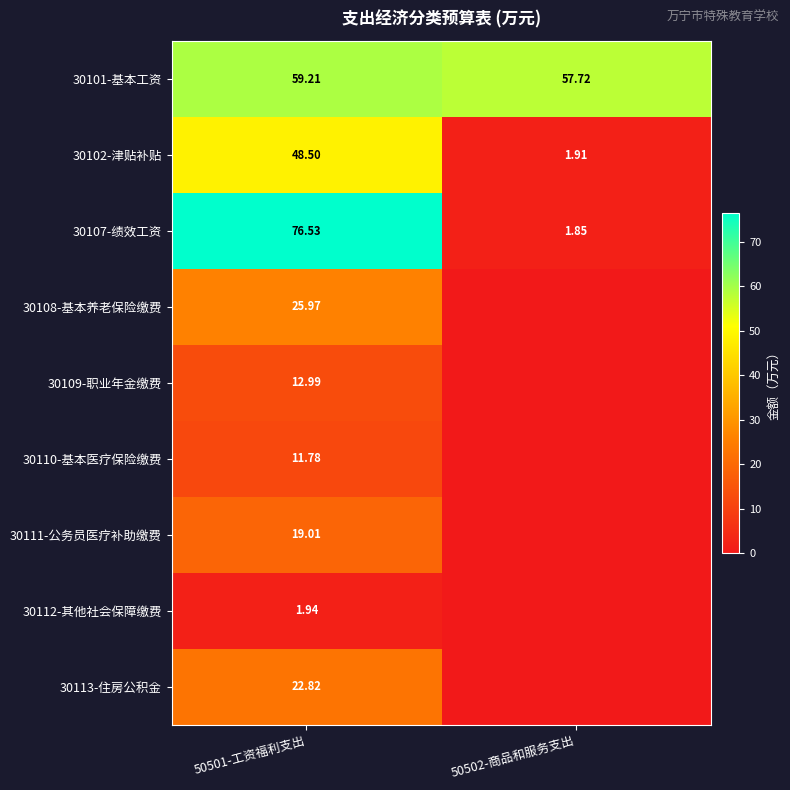

What is the highest value of the 30111-公务员医疗补助缴费 series?

19.0